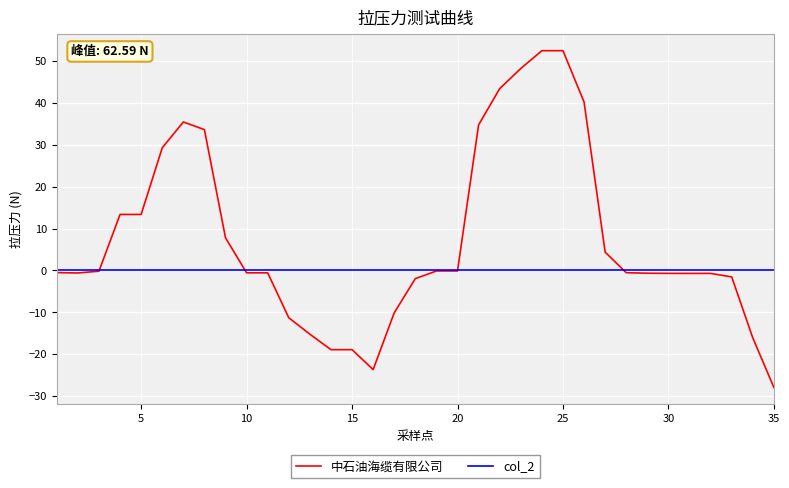

Which series has the widest spread of values?

中石油海缆有限公司